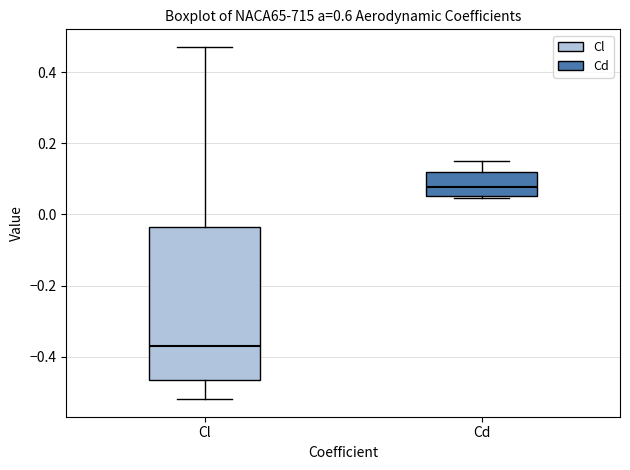

Reading left to right, transcribe this box plot: for each box, give where its median line is, the range the box spans, and where its two whiskers end, as read against the y-axis. The values are not printed on the chart, so give them approximately, as read against the axis.

Cl: median -0.36, box -0.46 to -0.04, whiskers -0.52 to 0.48
Cd: median 0.08, box 0.06 to 0.12, whiskers 0.04 to 0.16